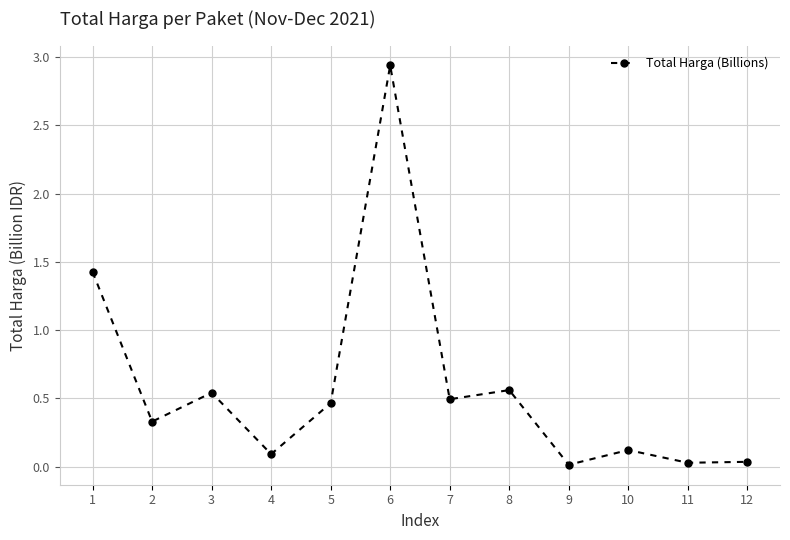

At which category does the data reach its first local peak?

3